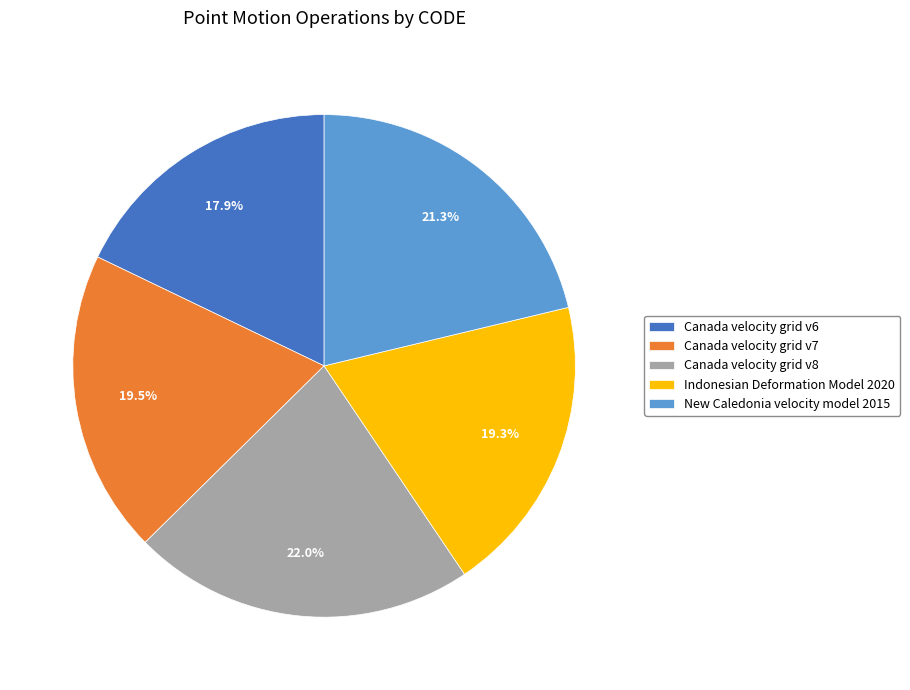

Which has a higher value, Indonesian Deformation Model 2020 or New Caledonia velocity model 2015?

New Caledonia velocity model 2015